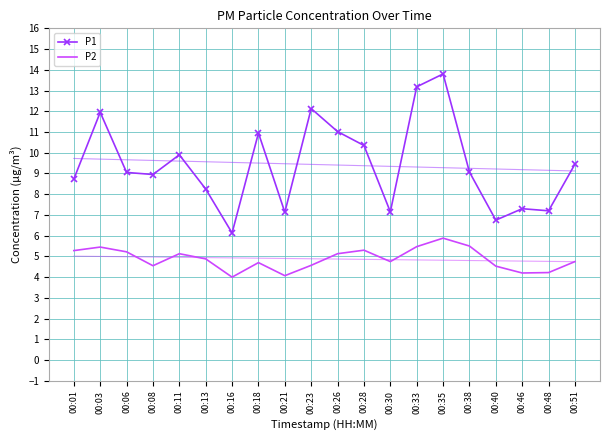

The value of P2 at 00:13 is 4.9. True or false?

True